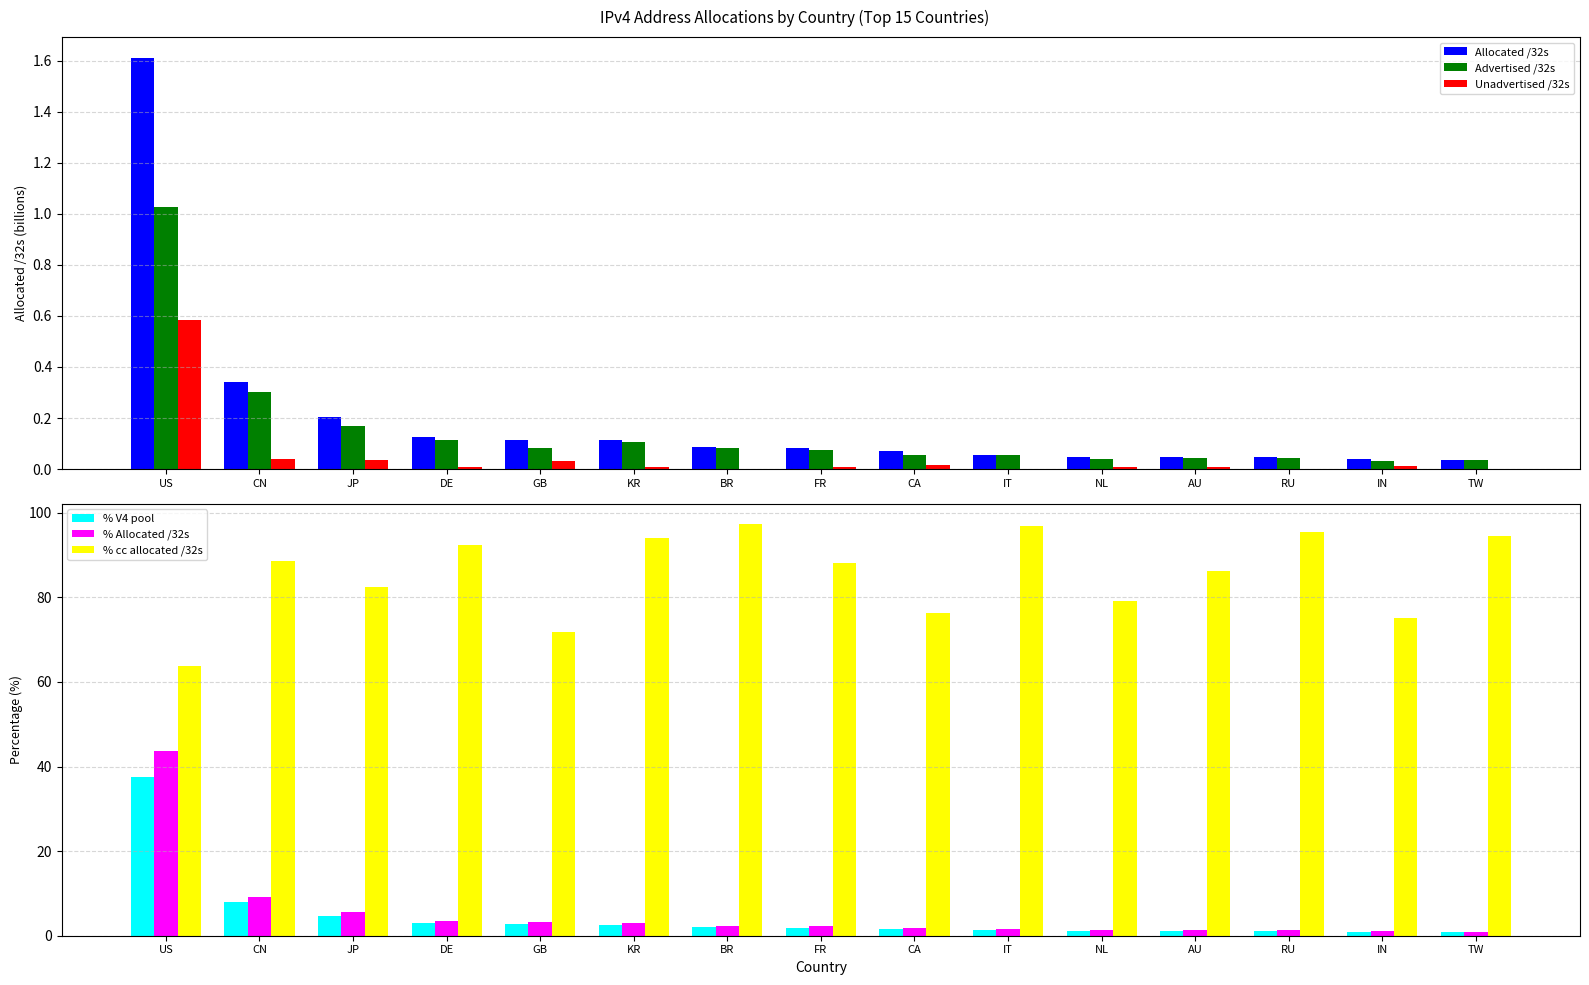

What is the label of the 11th bar from the left?

NL